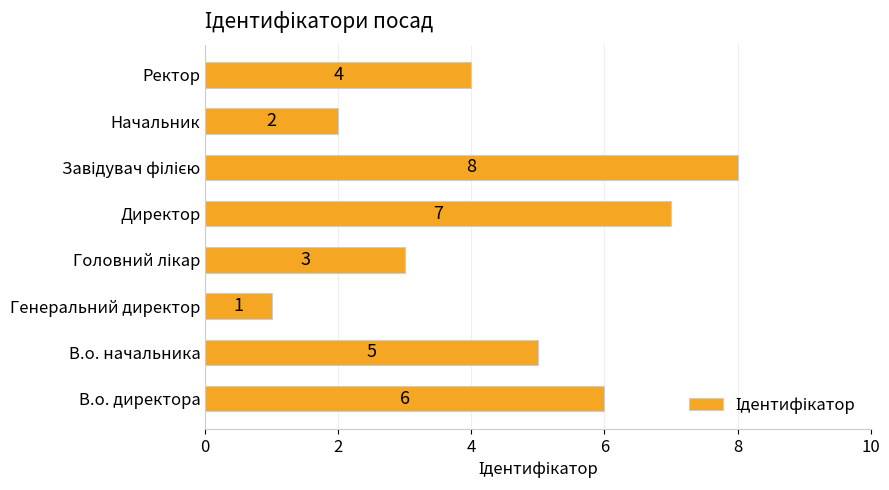

What is the maximum value shown in the chart?

8